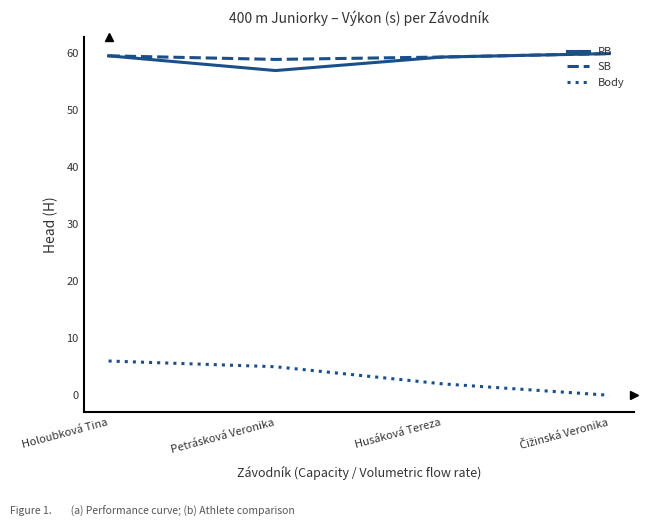

Which series has the largest range (max minus min)?

Body